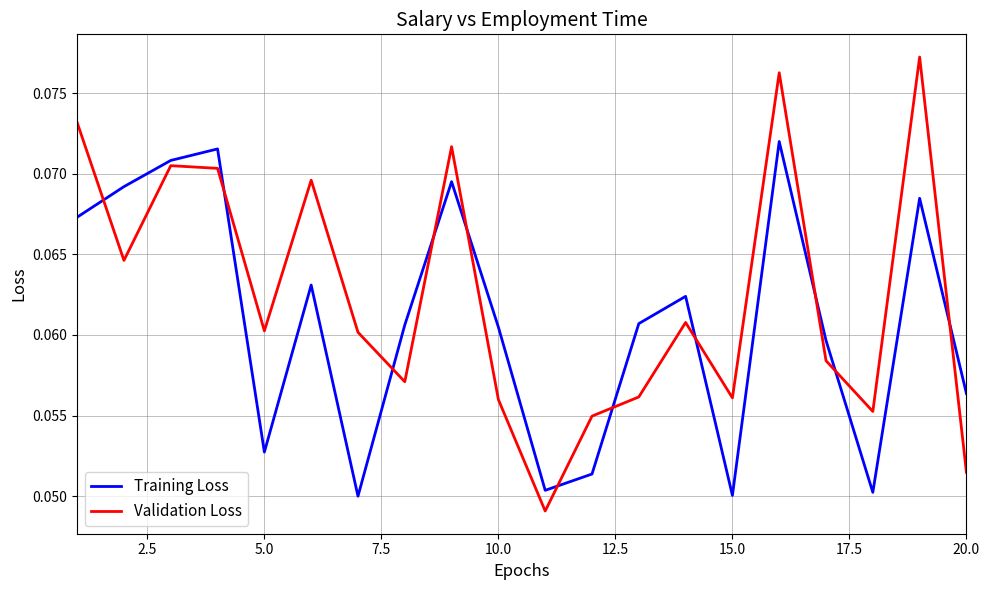

List the series in order of their peak value, lowest first.

Training Loss, Validation Loss